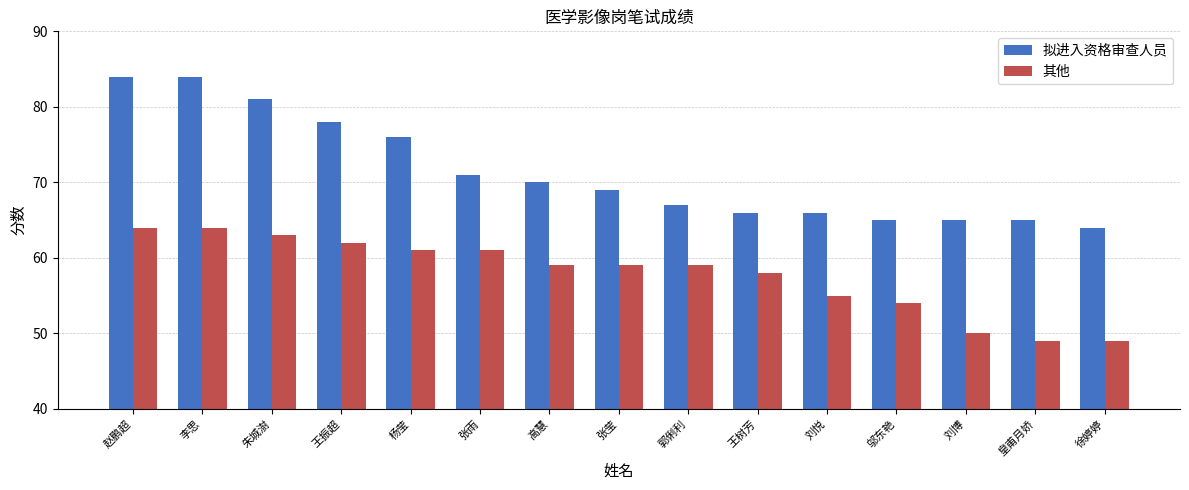

Rank the series by their average value, from highest to lowest.

拟进入资格审查人员, 其他